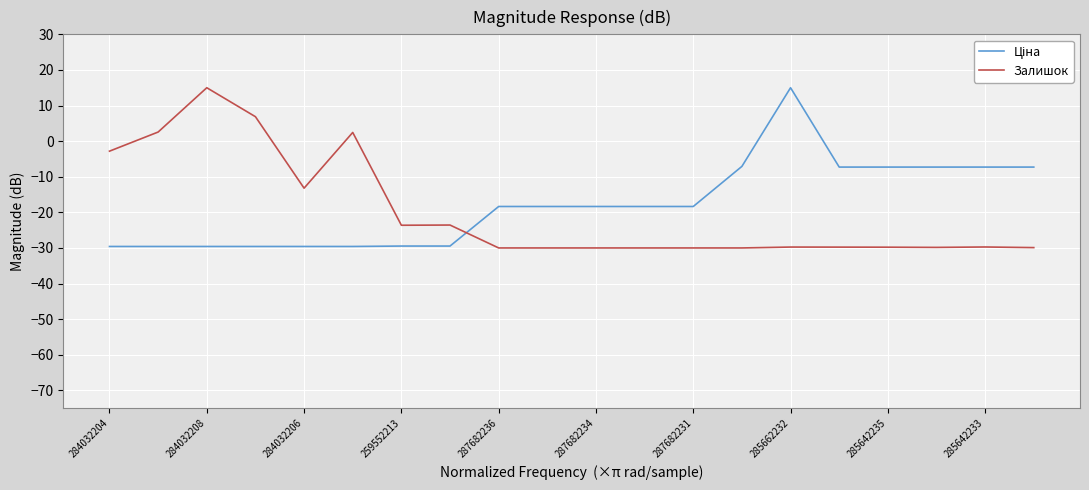

What is the difference between the maximum and minimum values in the Залишок series?

45.0